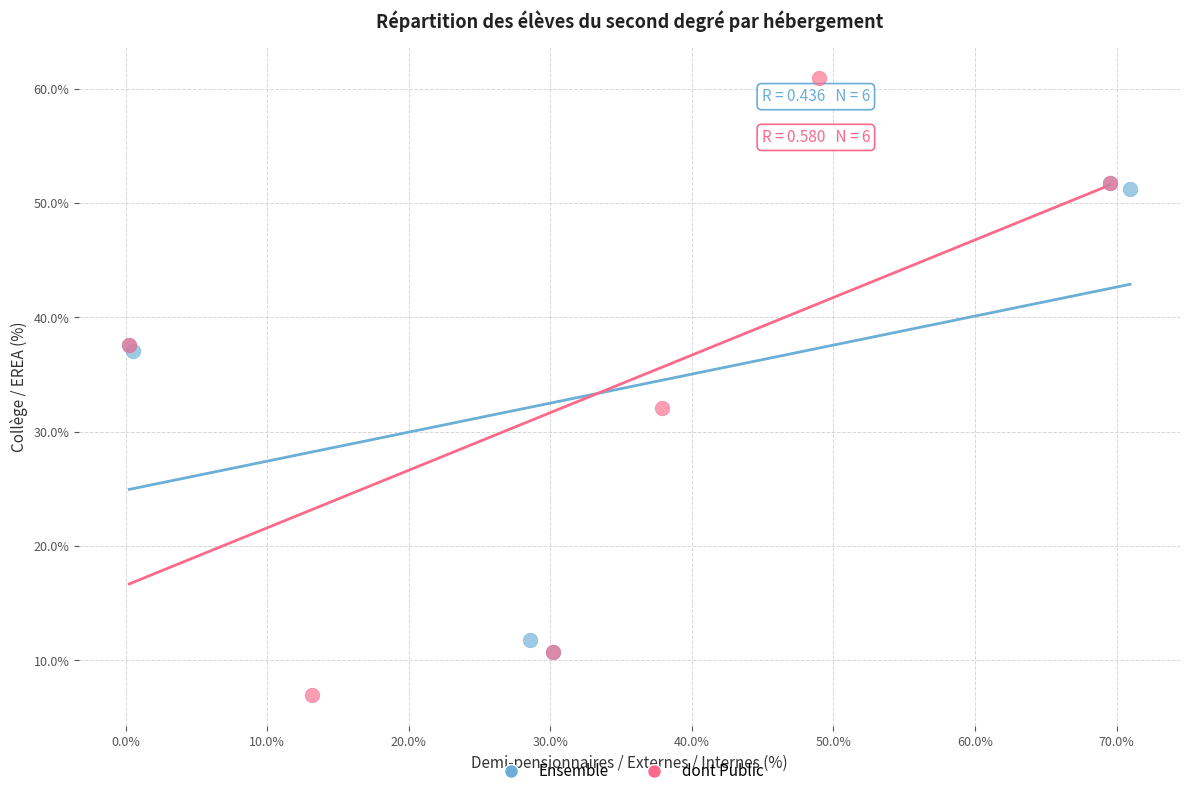

What are all the series names shown in the legend?

Ensemble, dont Public